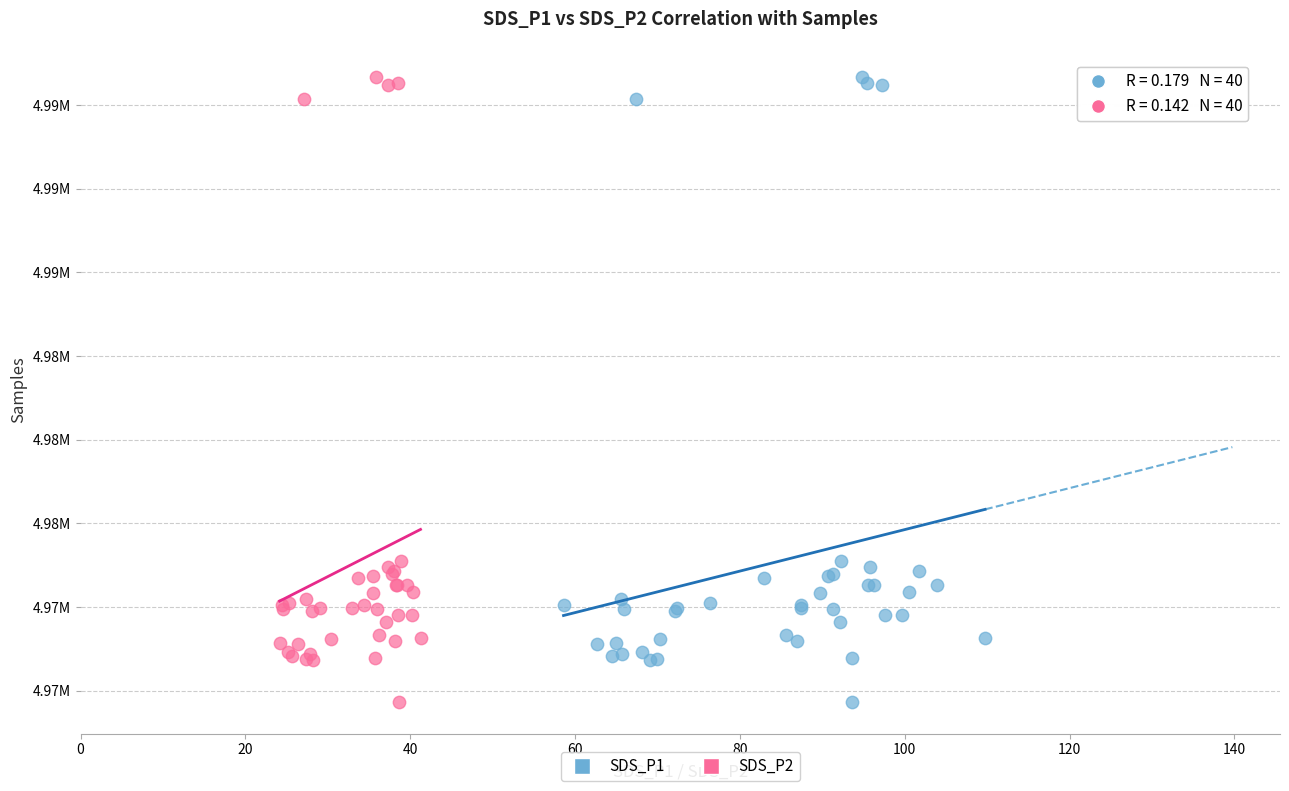

What are all the series names shown in the legend?

SDS_P1, SDS_P2